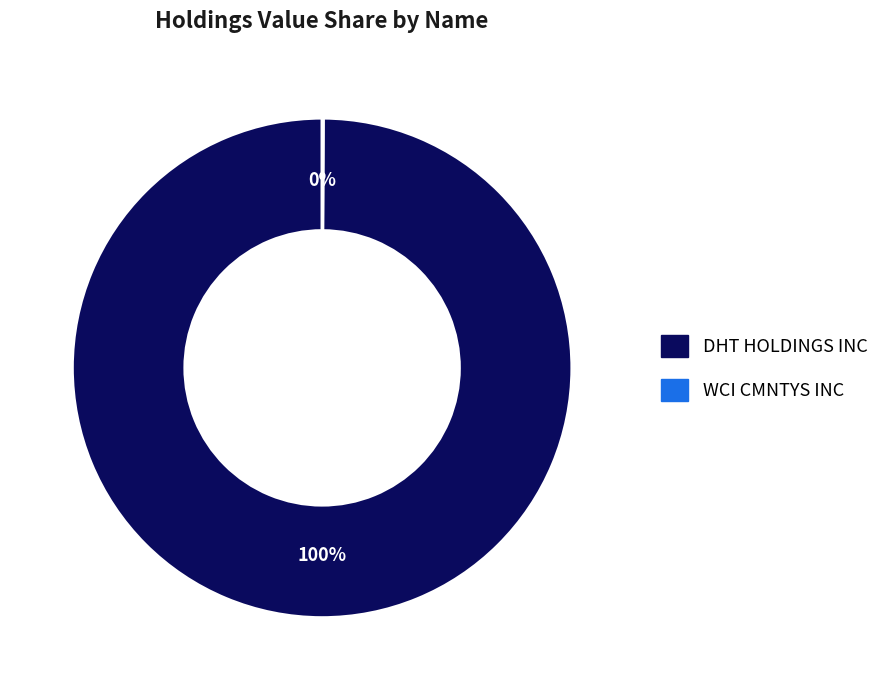

Which category has the biggest portion of the pie?

DHT HOLDINGS INC